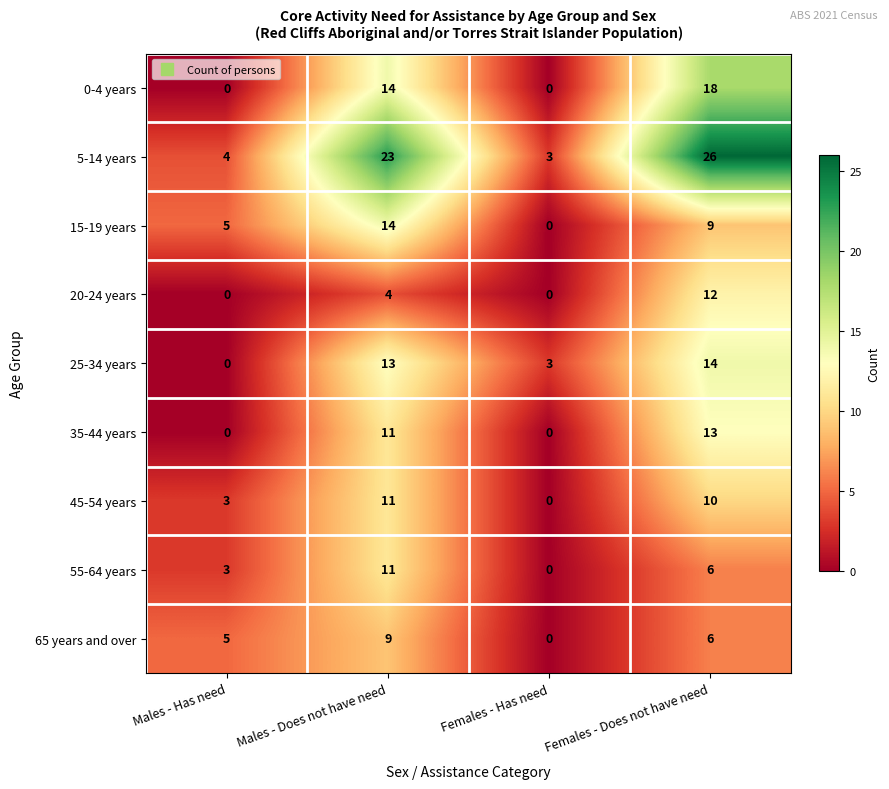

At which label is 25-34 years closest to 7?

Females - Has need